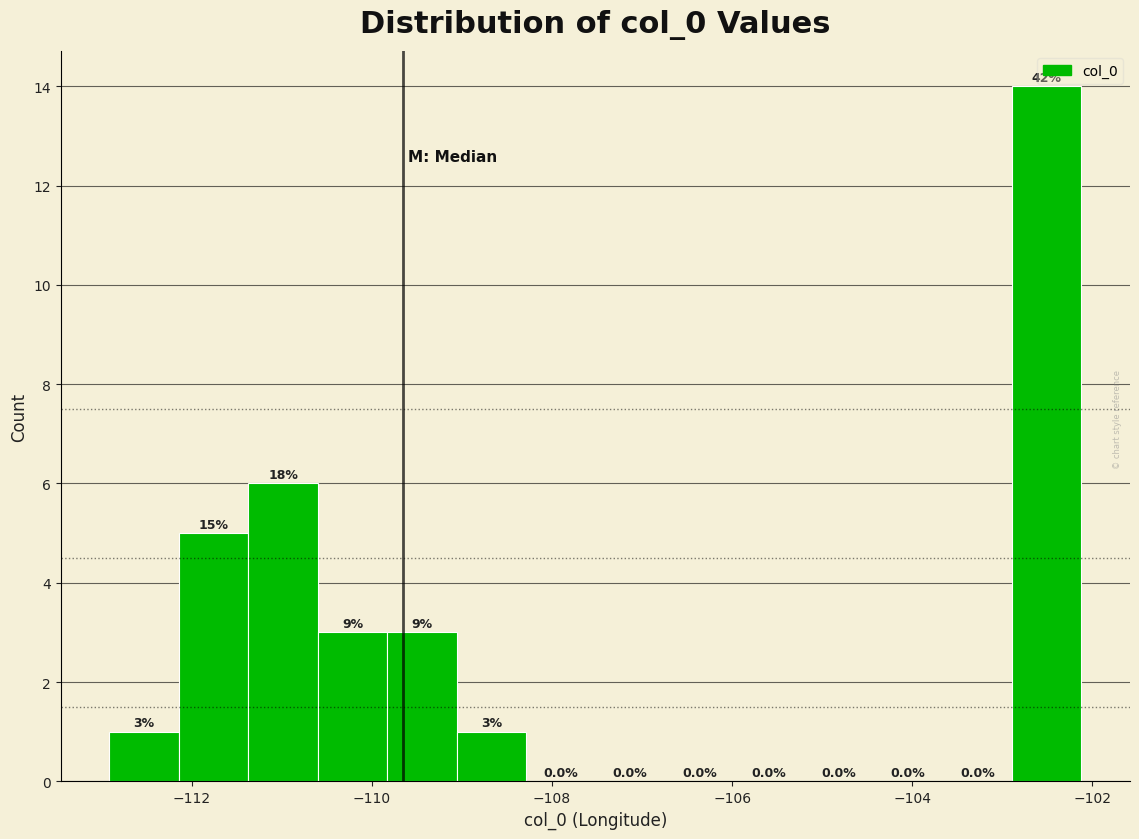

Read against the x-axis, roughly where is the centre of the tallest bar?

-102.6